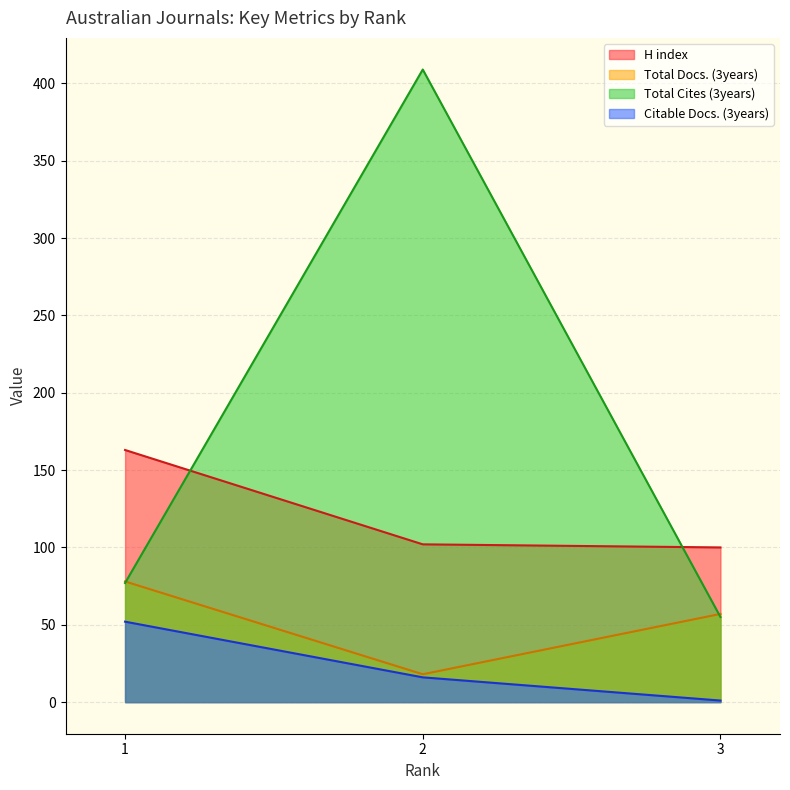

Does the chart have visible grid lines?

Yes